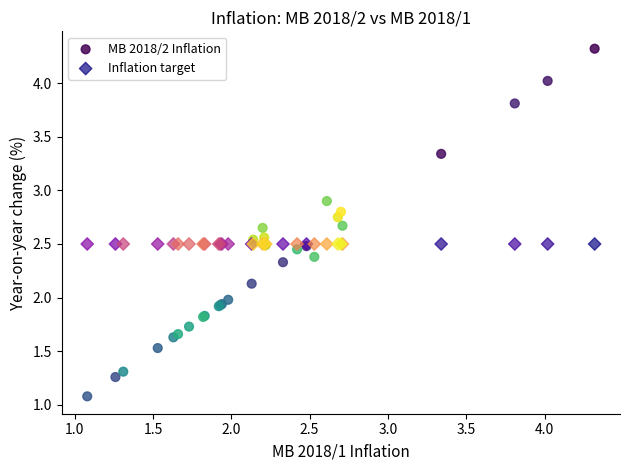

Which series reaches the maximum Y coordinate?

MB 2018/2 Inflation